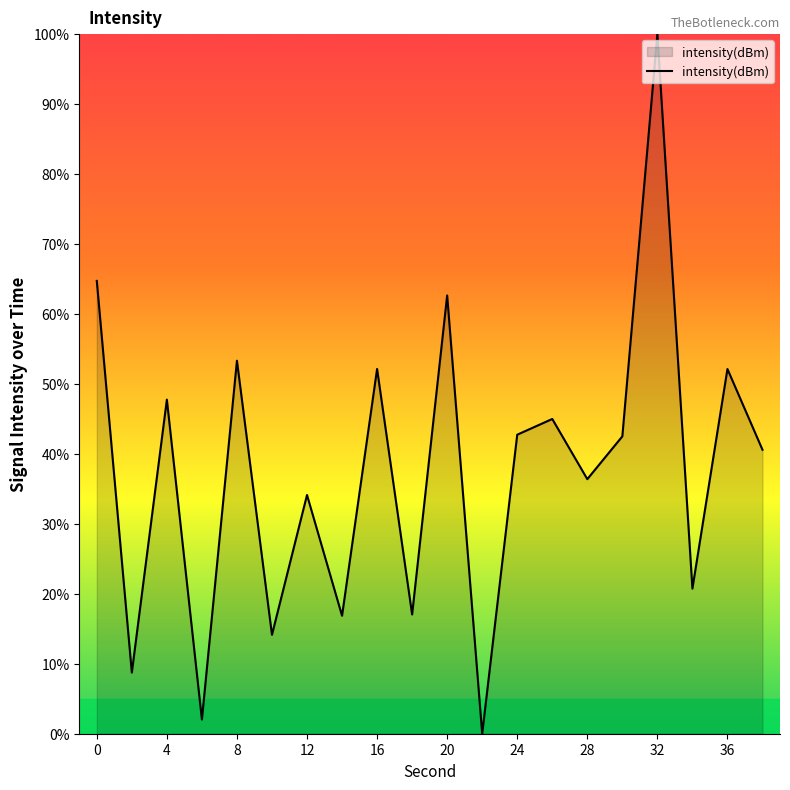

What is the maximum value shown in the chart?

100.0